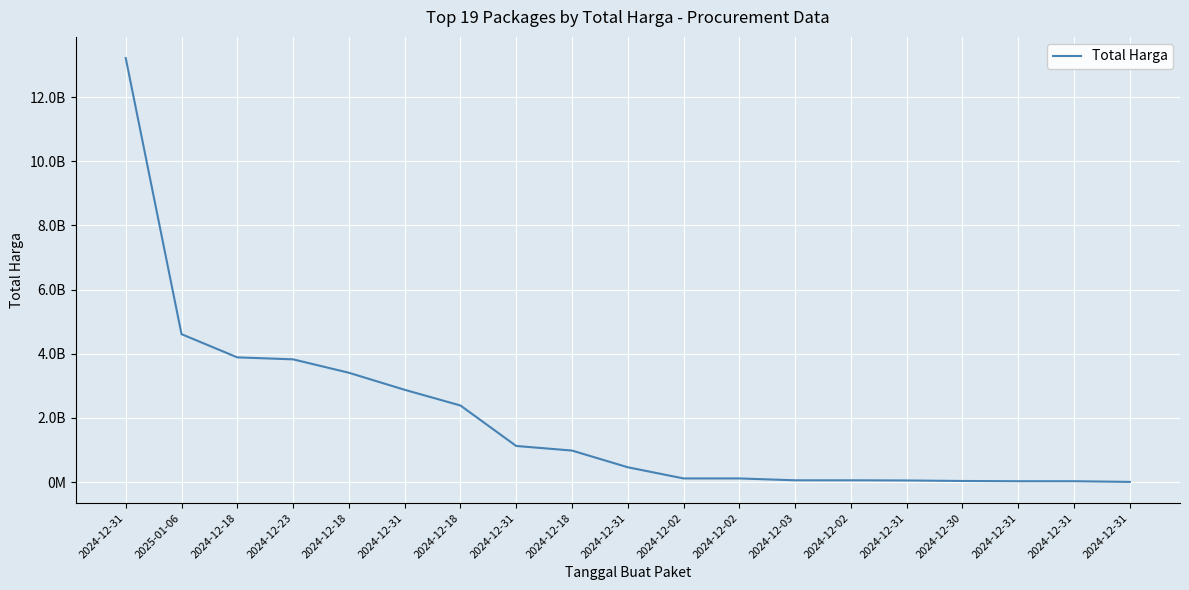

List the labels in order of value, largest first.

2024-12-31, 2025-01-06, 2024-12-18, 2024-12-23, 2024-12-18, 2024-12-31, 2024-12-18, 2024-12-31, 2024-12-18, 2024-12-31, 2024-12-02, 2024-12-02, 2024-12-03, 2024-12-02, 2024-12-31, 2024-12-30, 2024-12-31, 2024-12-31, 2024-12-31